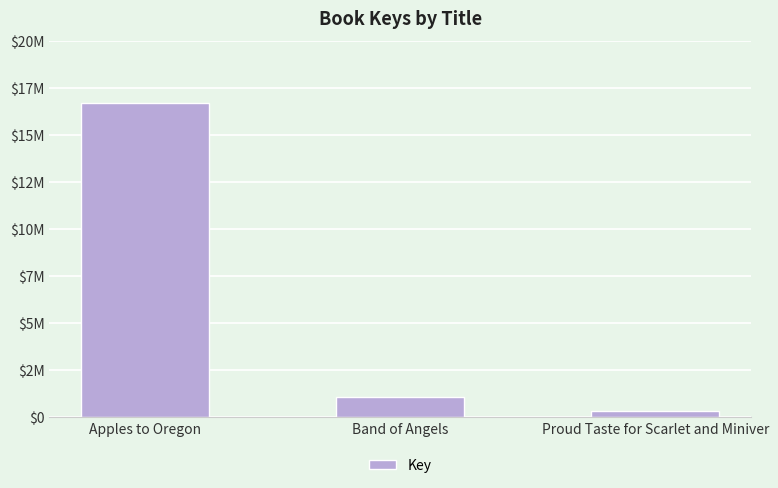

The value at Proud Taste for Scarlet and Miniver is 330047. True or false?

True